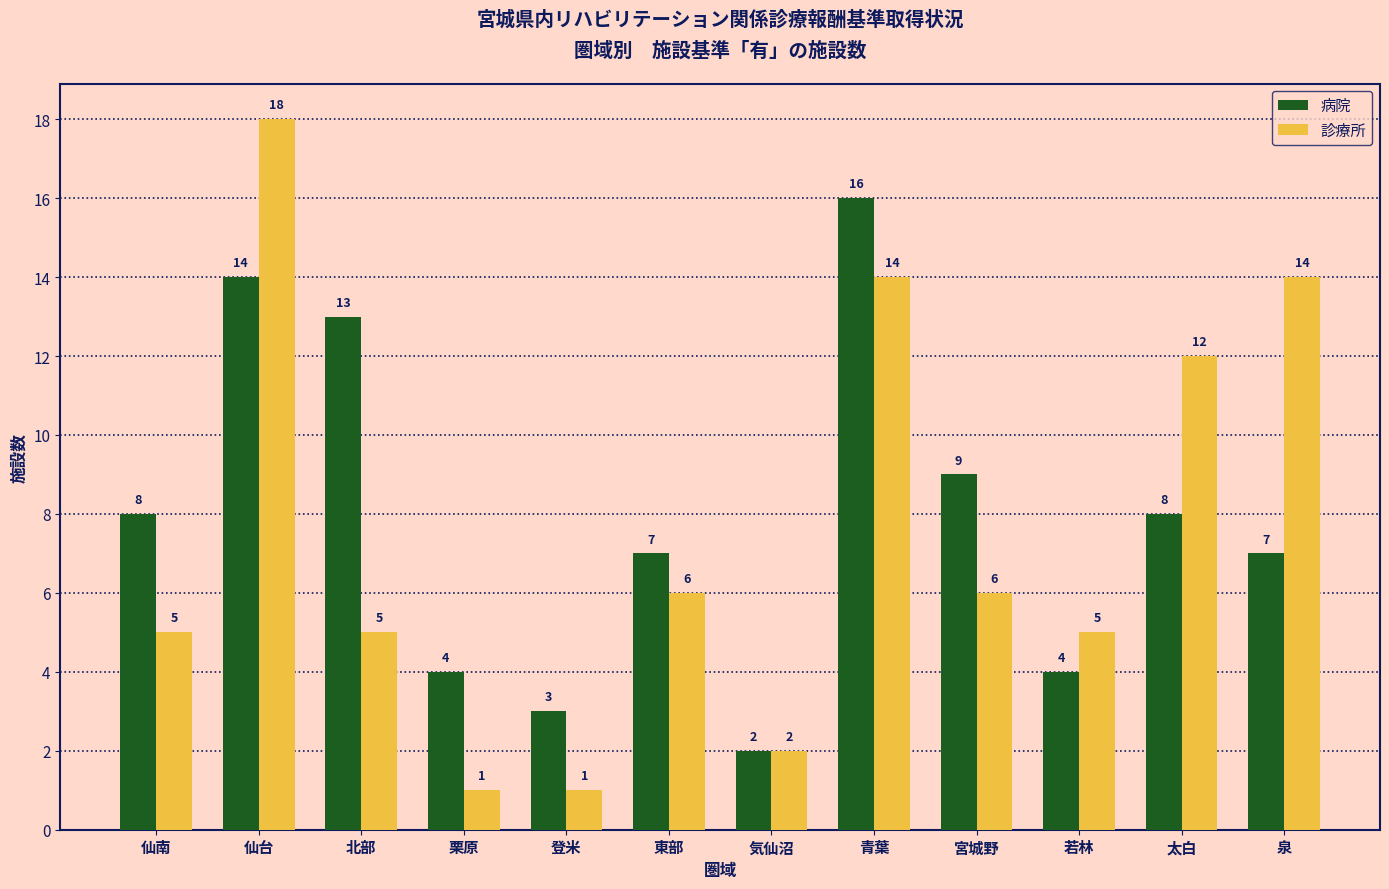

Reading right to left, list all the values displayed in this chart.

病院: 泉=7	太白=8	若林=4	宮城野=9	青葉=16	気仙沼=2	東部=7	登米=3	栗原=4	北部=13	仙台=14	仙南=8
診療所: 泉=14	太白=12	若林=5	宮城野=6	青葉=14	気仙沼=2	東部=6	登米=1	栗原=1	北部=5	仙台=18	仙南=5